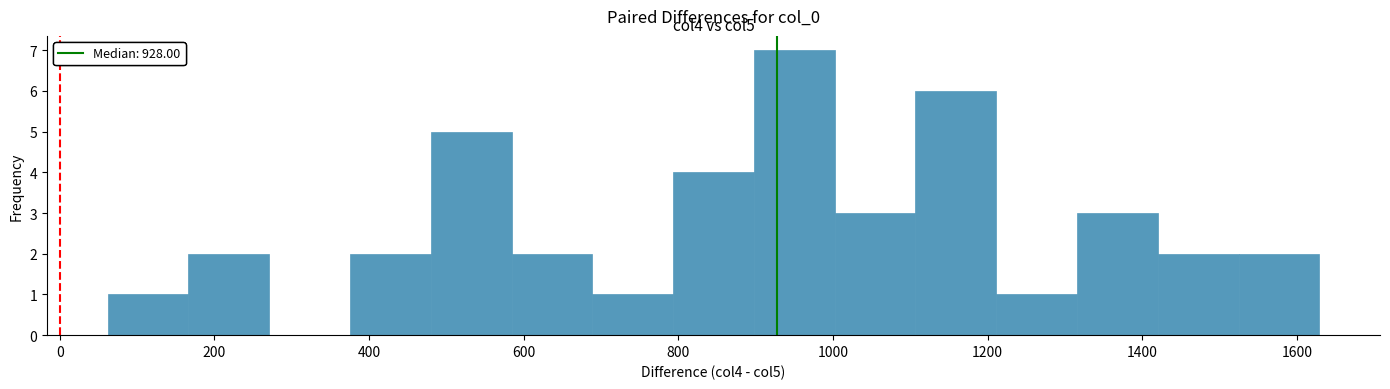

Which range on the x-axis has the tallest bar?

900 to 1000